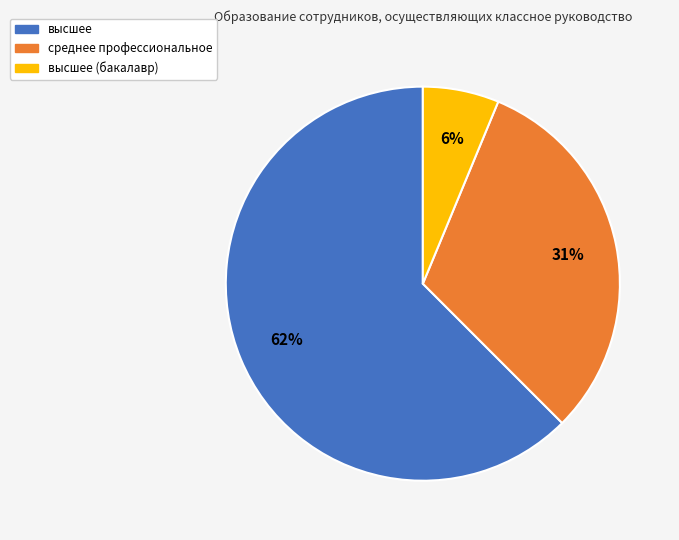

Is there a majority slice in this chart?

Yes